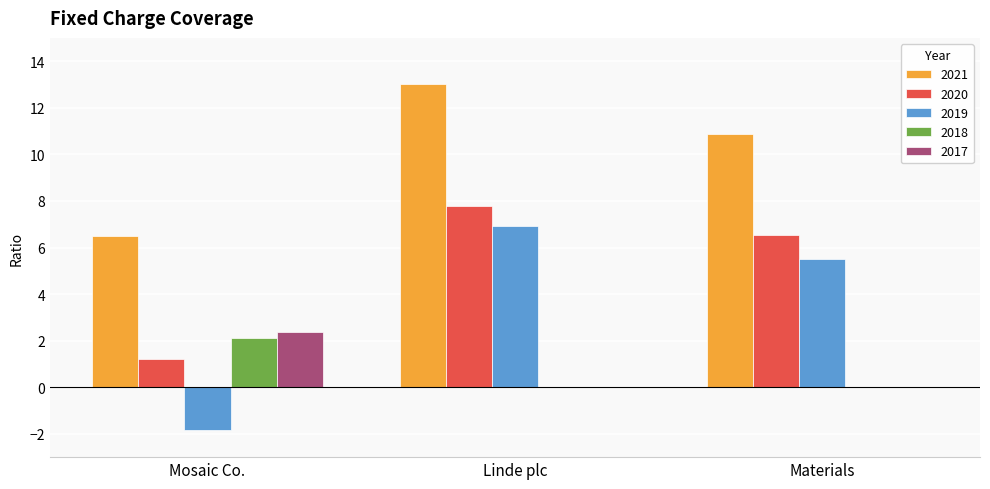

At which label does 2018 reach its peak?

Mosaic Co.